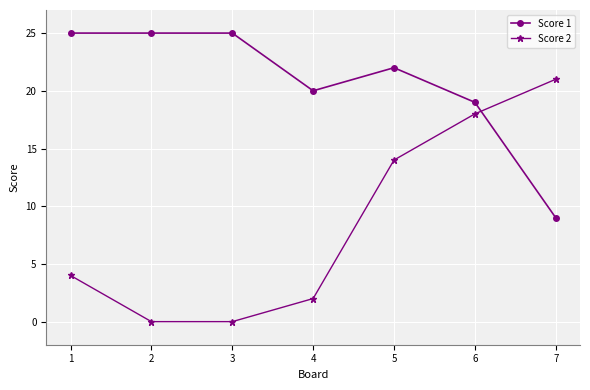

How many distinct data groups are displayed?

2